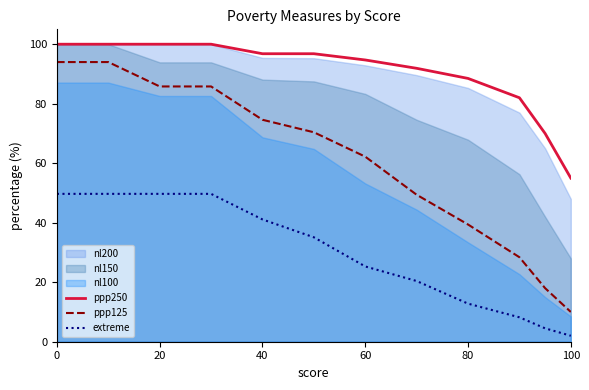

True or false: ppp250 has a value of 39.5 at 20.

False